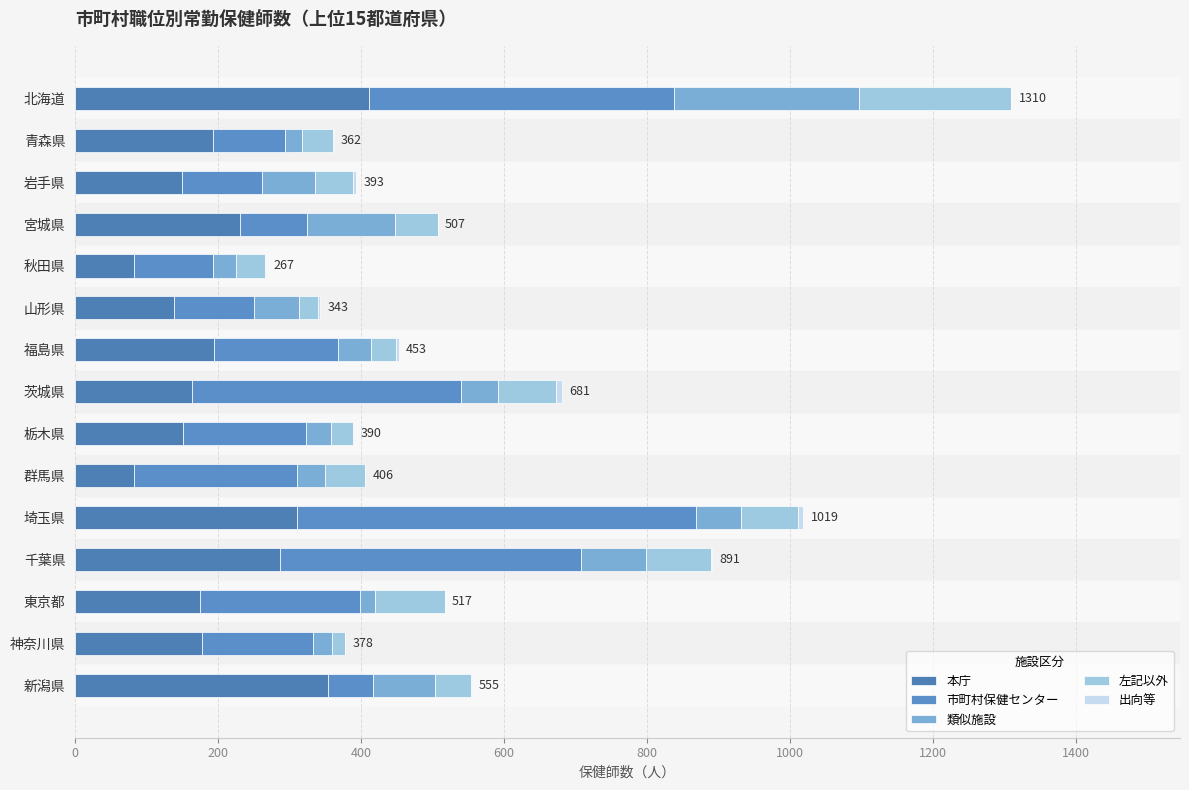

Which series has the largest total across all categories?

市町村保健センター